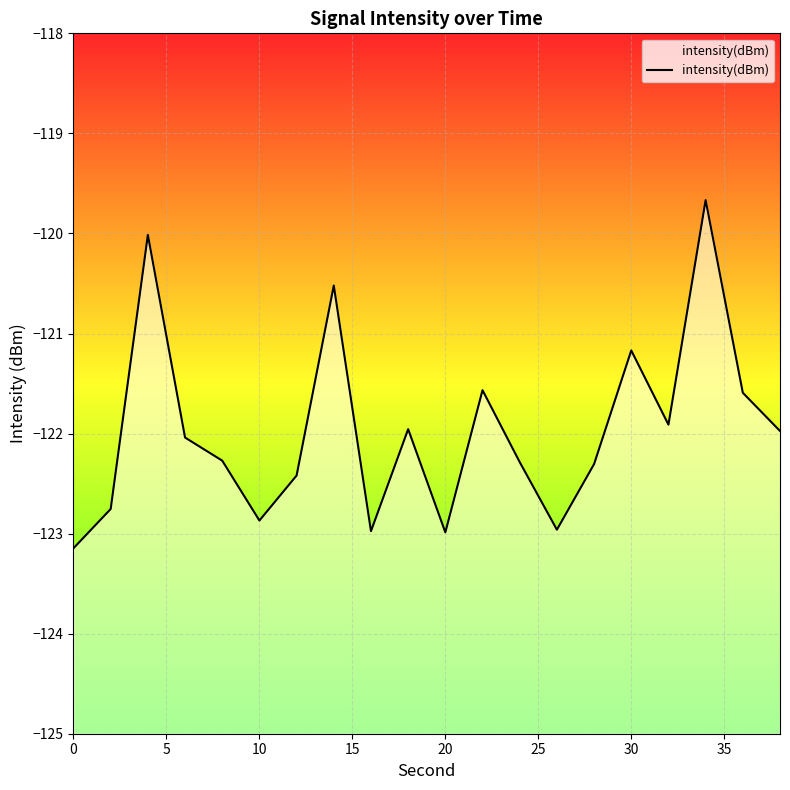

Does the chart display data point markers on the line(s)?

No